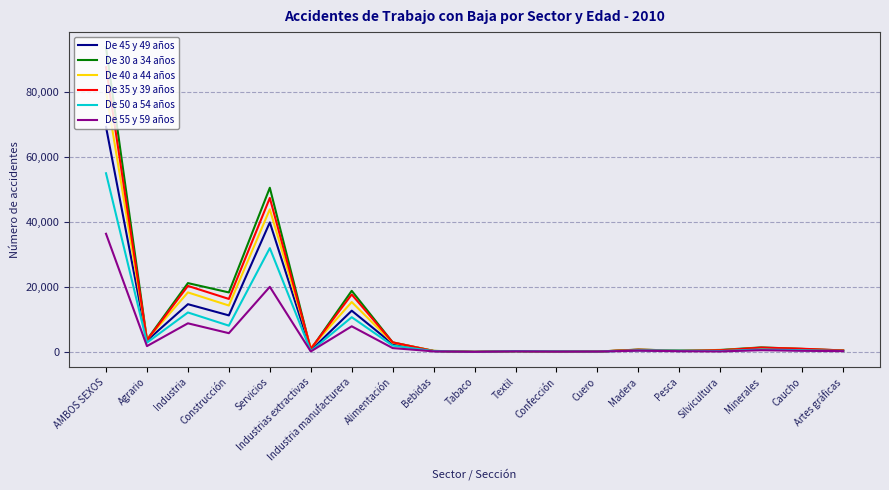

Is the value of De 55 y 59 años at AMBOS SEXOS greater than the value of De 30 a 34 años at Textil?

Yes